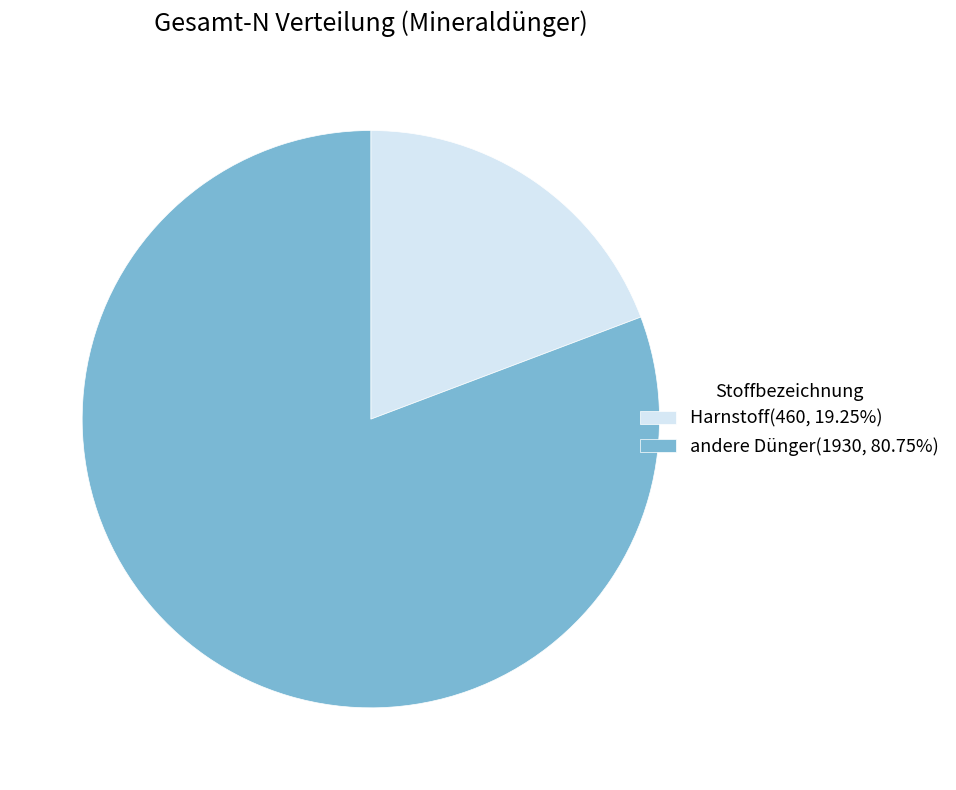

What is the ratio of the value at andere Dünger(1930, 80.75%) to the value at Harnstoff(460, 19.25%)?

4.2